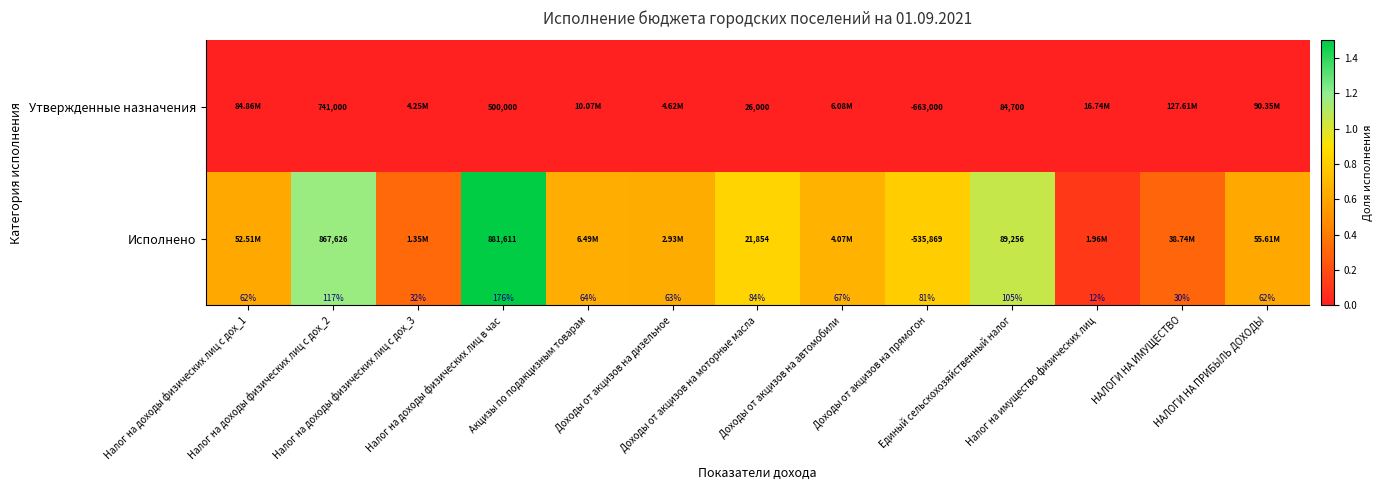

What is the maximum value shown in the chart?

1.8